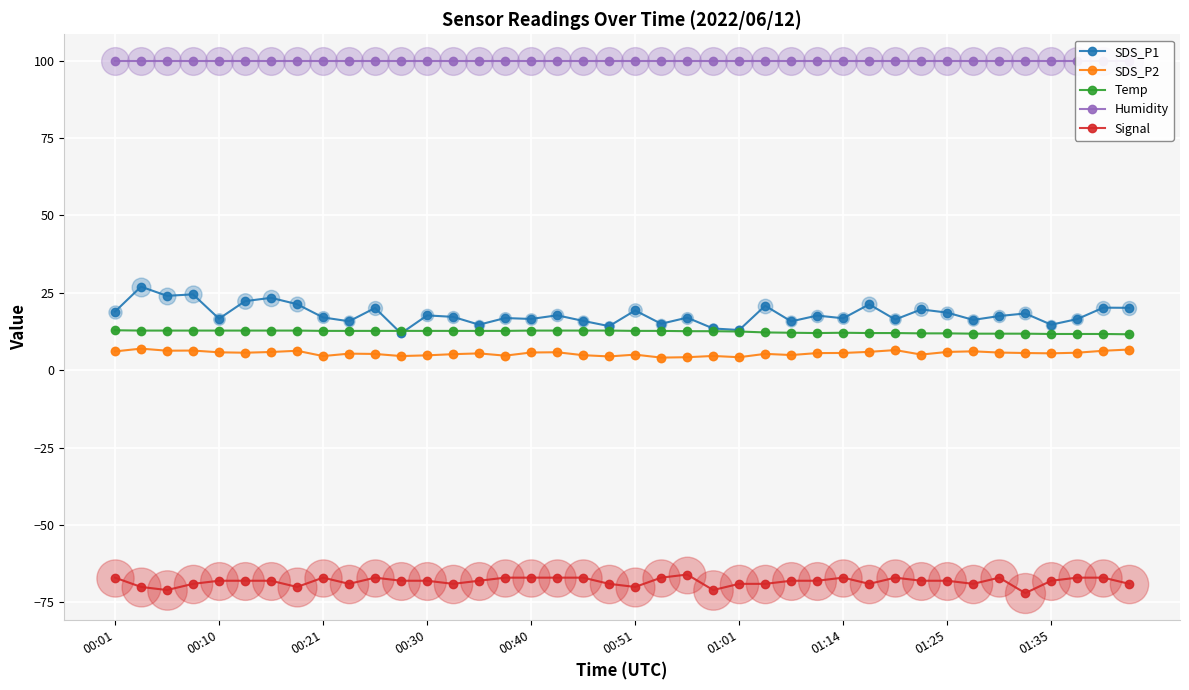

Is it true that SDS_P1 equals 19.3 at 00:51?

True